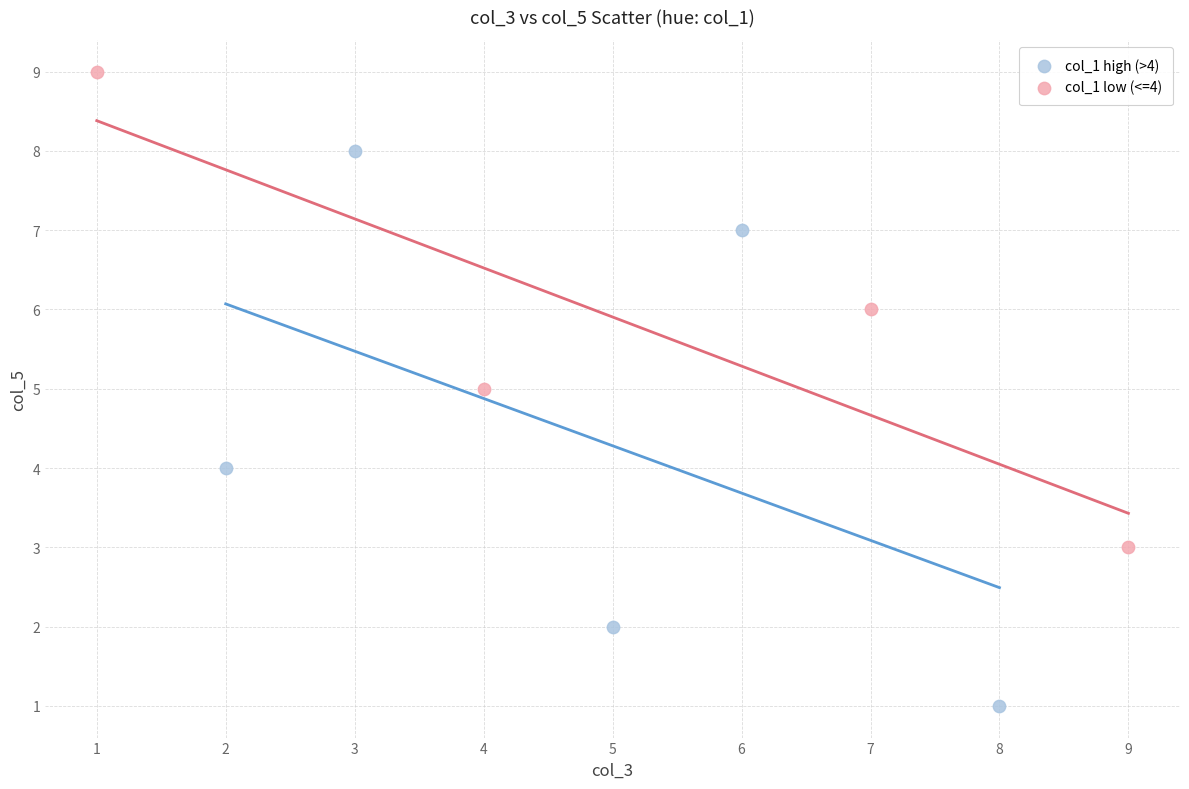

Which series reaches the maximum Y coordinate?

col_1 low (<=4)